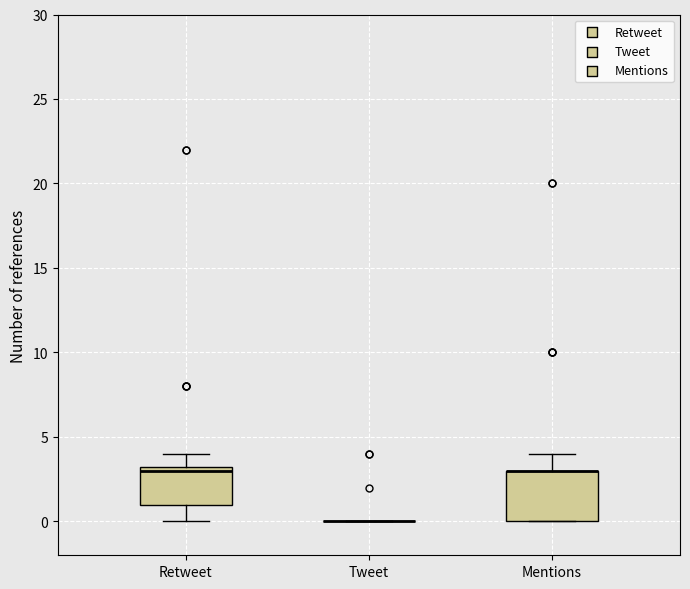

Reading left to right, transcribe this box plot: for each box, give where its median line is, the range the box spans, and where its two whiskers end, as read against the y-axis. The values are not printed on the chart, so give them approximately, as read against the axis.

Retweet: median 3.0, box 1.0 to 3.5, whiskers 0.0 to 4.0
Tweet: box collapsed to a line at 0.0, whiskers 0.0 to 0.0
Mentions: median 3.0 (drawn on the box's upper edge), box 0.0 to 3.0, whiskers 0.0 to 4.0